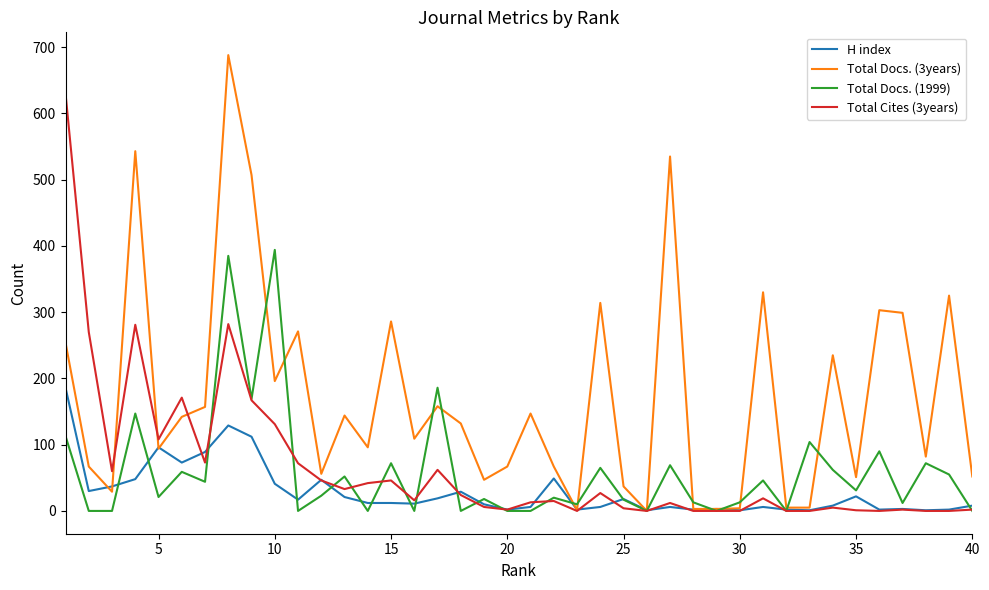

Which series has the largest total across all categories?

Total Docs. (3years)